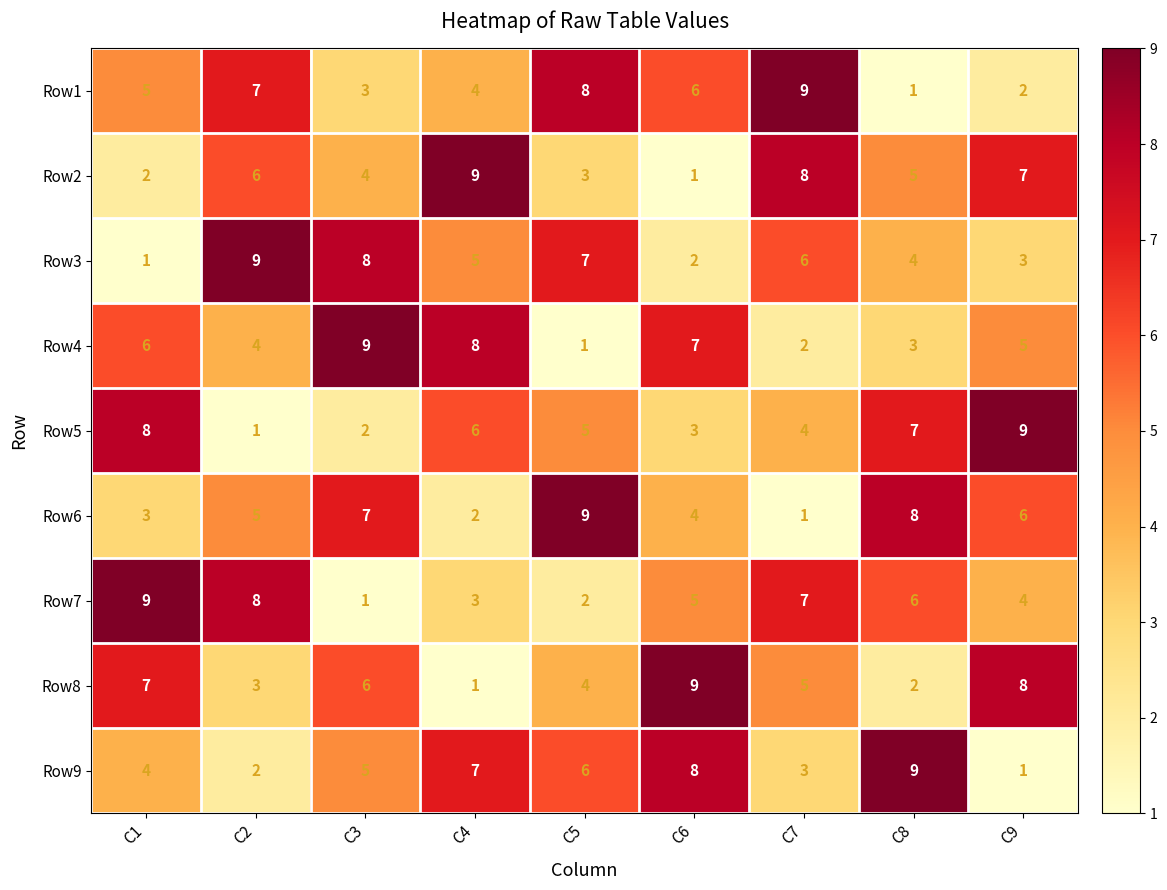

What is the difference between the second highest and minimum values in the Row6 series?

7